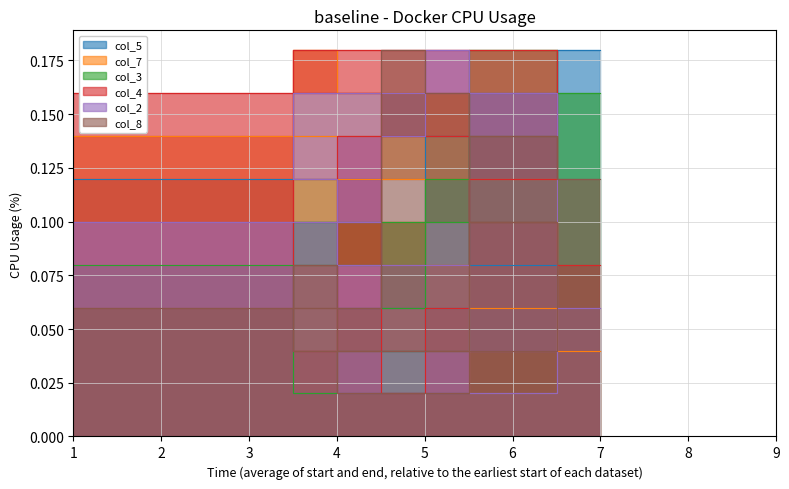

True or false: col_3 has a value of 0.1 at 2.

True